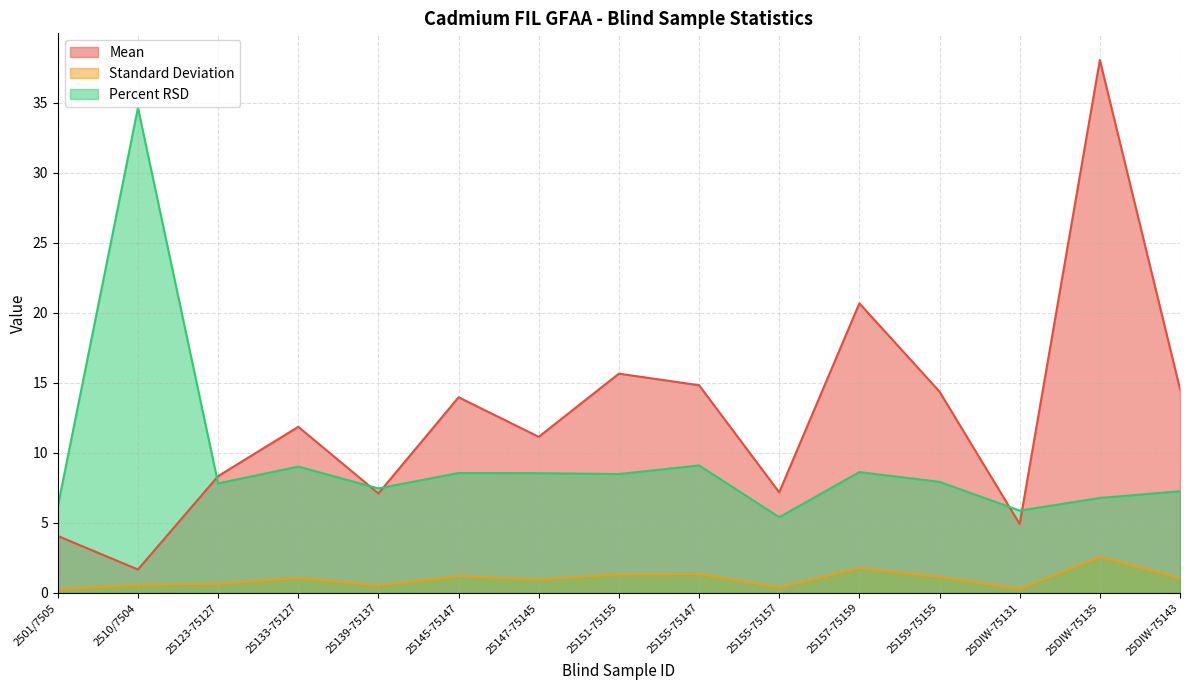

The value of Percent RSD at 25155-75157 is 5.4. True or false?

True